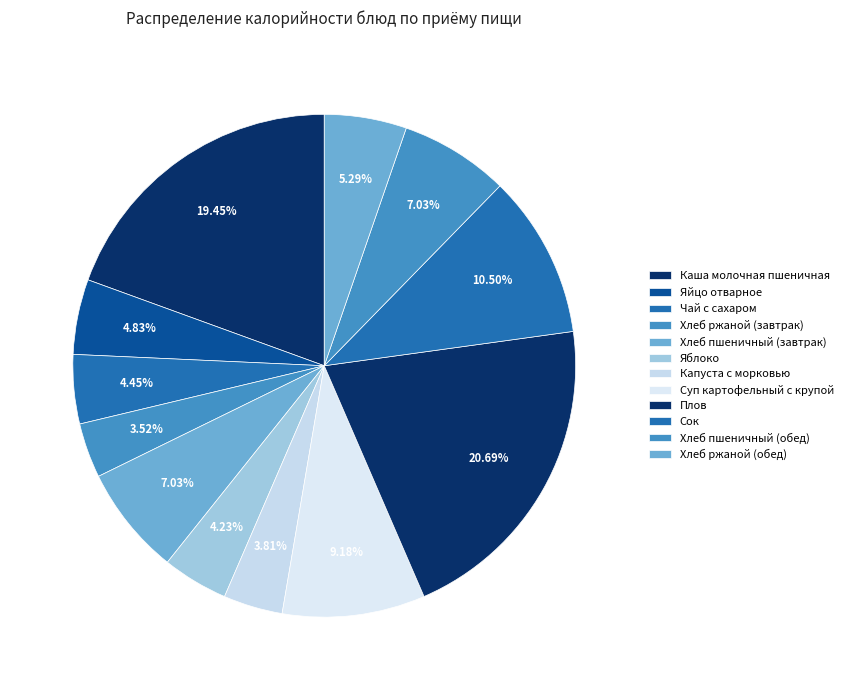

What percentage is the Чай с сахаром slice, to the nearest percent?

4%